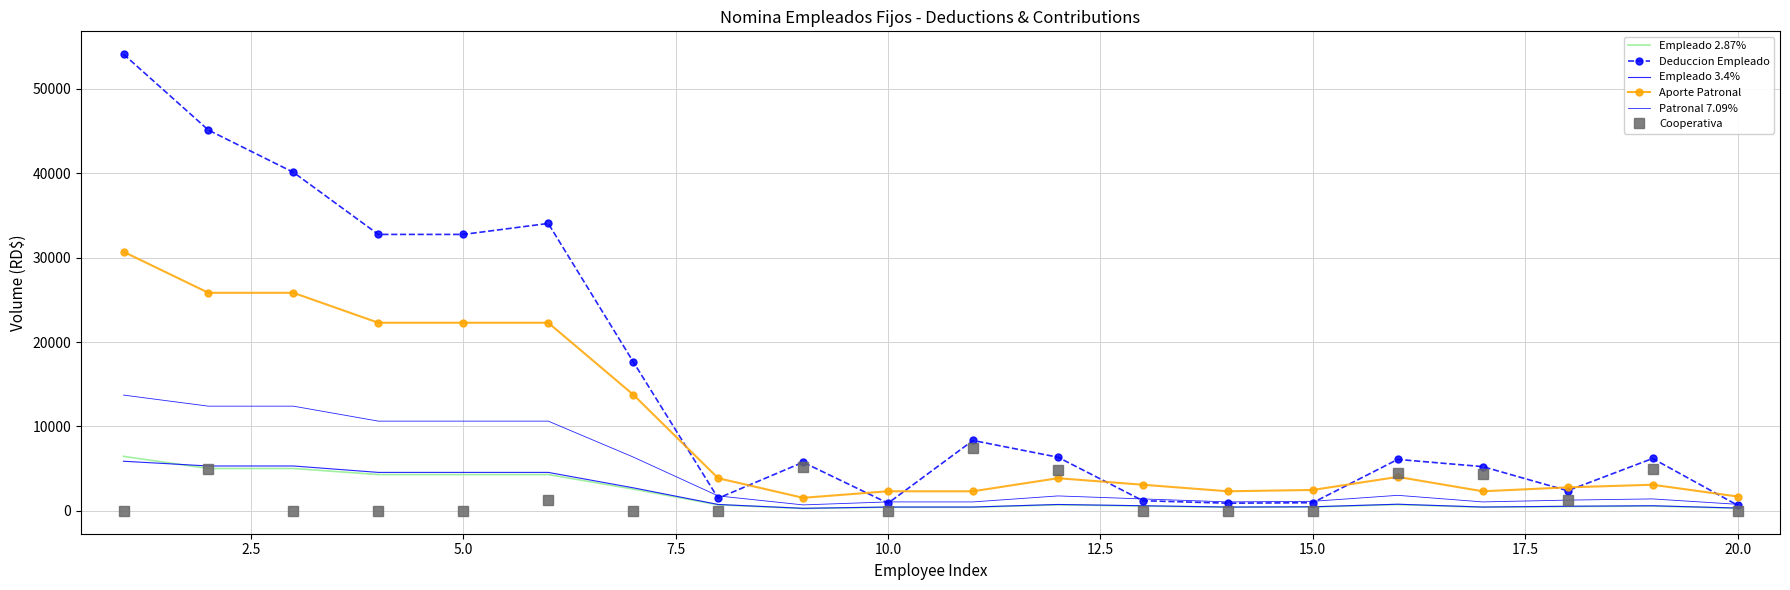

Reading right to left, what are all the values shown in this chart?

Empleado 2.87%: 315.7	574.0	516.6	430.5	746.2	459.2	430.5	574.0	717.5	430.5	430.5	287.0	717.5	2583.0	4305.0	4305.0	4305.0	5022.5	5022.5	6457.5
Deduccion Empleado: 675.1	6207.0	2388.8	5245.4	6097.7	970.6	911.5	1207.0	6358.5	8345.1	911.5	5761.2	1502.5	17670.3	34056.6	32756.6	32756.6	40114.7	45114.7	54113.4
Empleado 3.4%: 334.4	608.0	547.2	456.0	790.4	486.4	456.0	608.0	760.0	456.0	456.0	304.0	760.0	2736.0	4560.0	4560.0	4560.0	5320.0	5320.0	5883.2
Aporte Patronal: 1703.9	3098.0	2788.2	2323.5	4027.4	2478.4	2323.5	3098.0	3872.5	2323.5	2323.5	1549.0	3872.5	13777.3	22291.3	22291.3	22291.3	25838.8	25838.8	30702.2
Patronal 7.09%: 779.9	1418.0	1276.2	1063.5	1843.4	1134.4	1063.5	1418.0	1772.5	1063.5	1063.5	709.0	1772.5	6381.0	10635.0	10635.0	10635.0	12407.5	12407.5	13720.9
Cooperativa: 0.0	5000.0	1300.0	4333.9	4536.1	0.0	0.0	0.0	4856.0	7433.6	0.0	5145.2	0.0	0.0	1300.0	0.0	0.0	0.0	5000.0	0.0